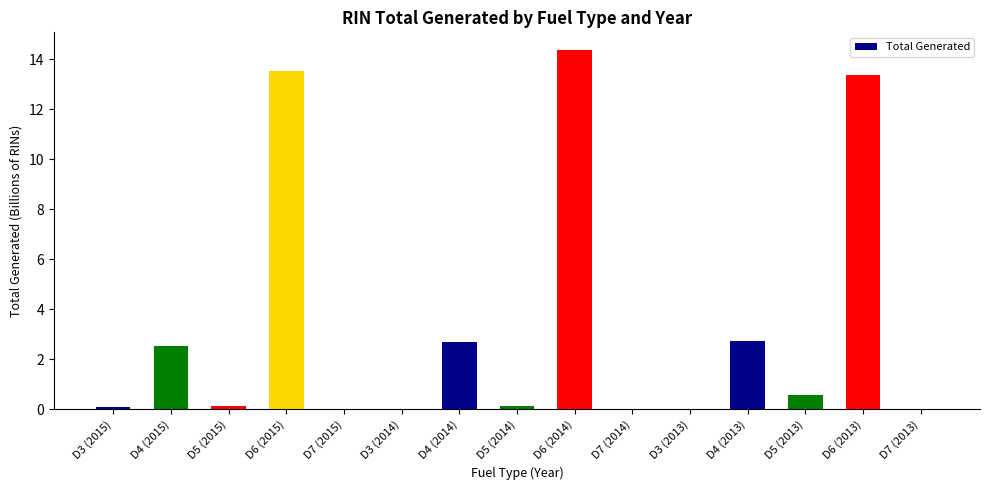

True or false: the data shows 0.0 at D7 (2013).

True